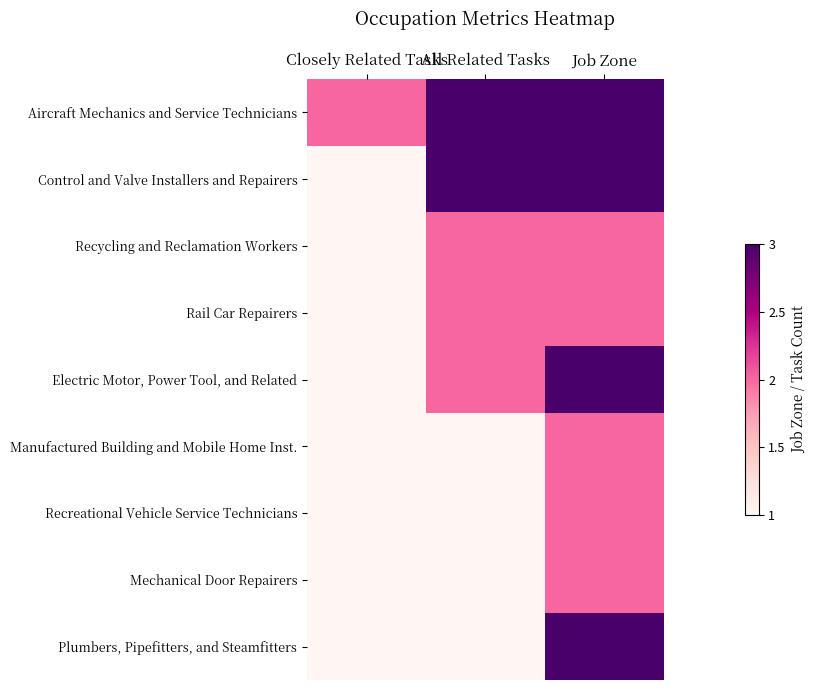

Which has a higher value, All Related Tasks or Job Zone?

All Related Tasks